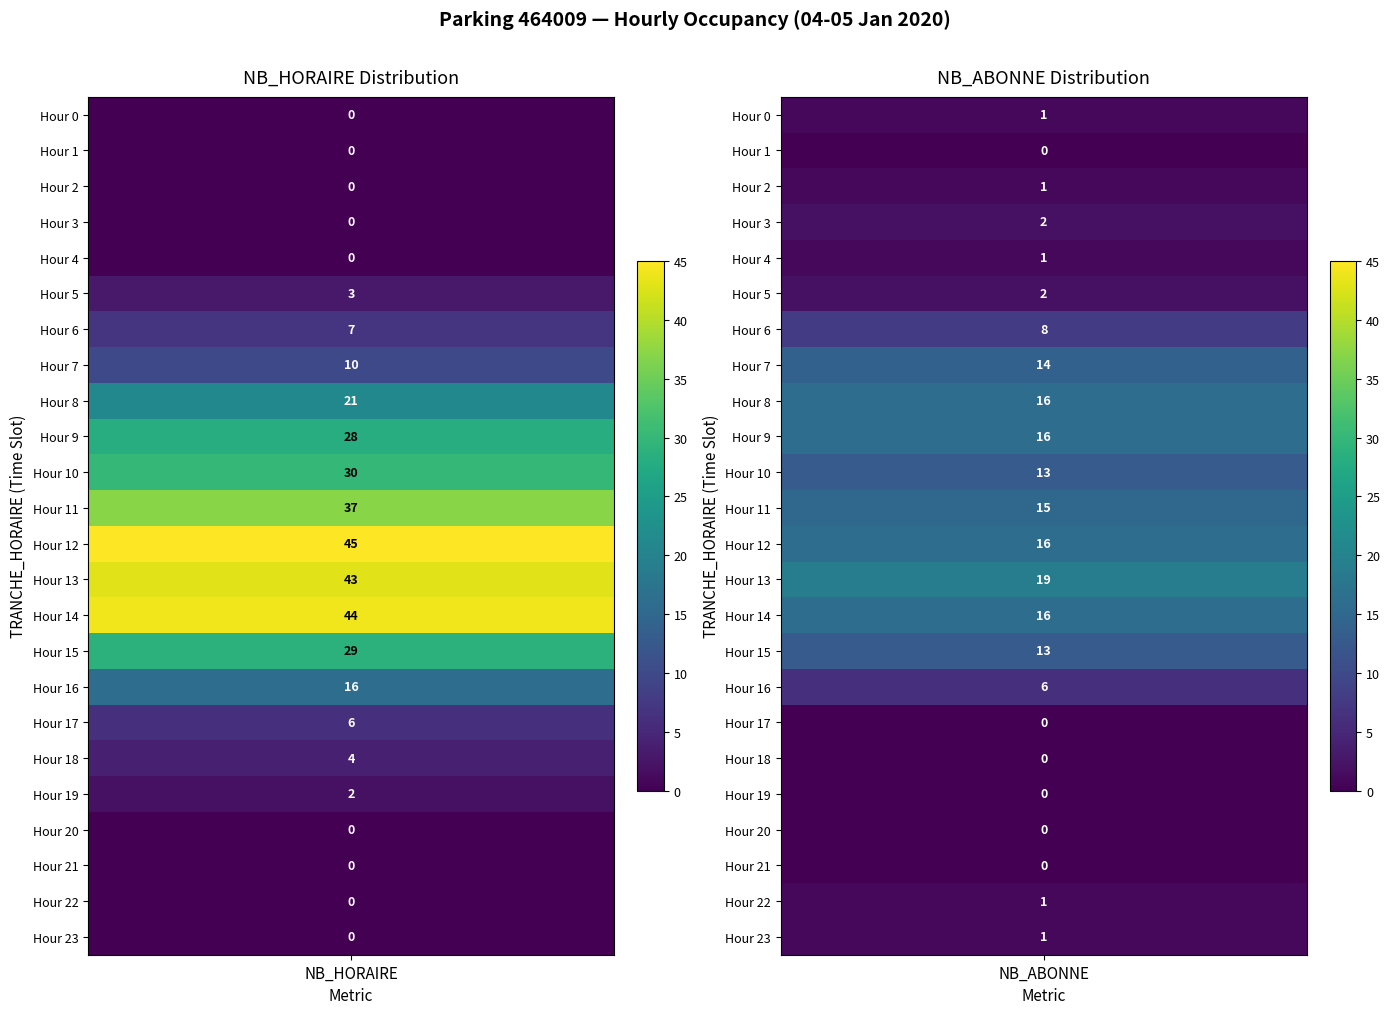

How many data points in NB_HORAIRE are above 6?

11